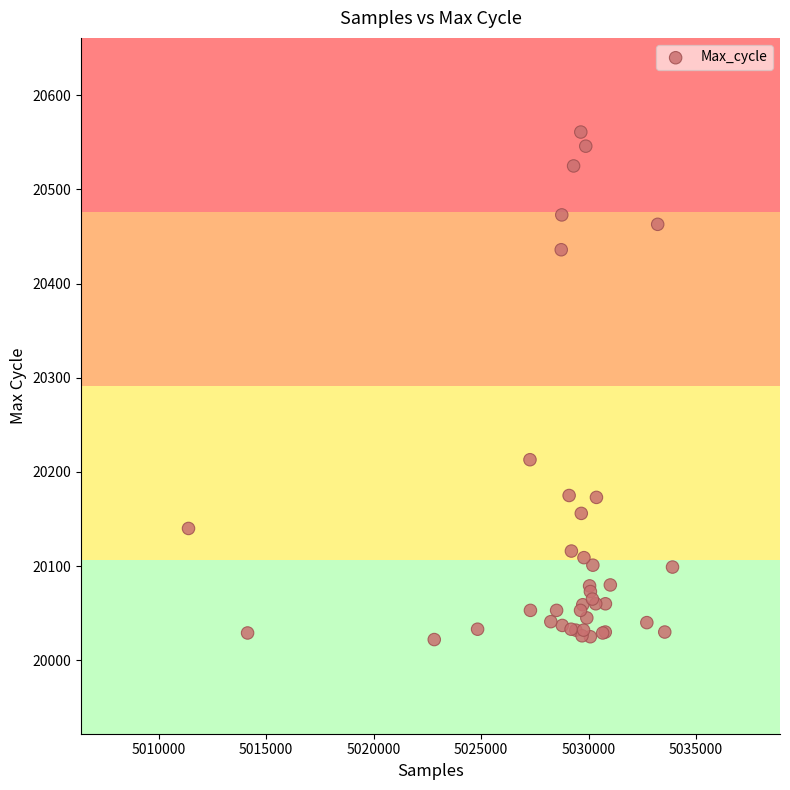

What Y value in the scatter plot is closest to 20291?

20213